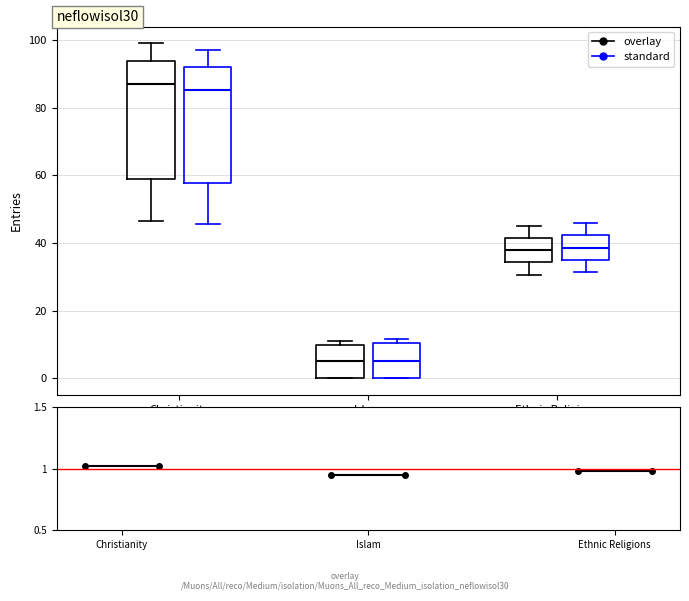

Reading left to right, read every box against the y-axis: the position of its median line, the range the box covers, and the ends of its whiskers. The values are not printed on the chart, so give them approximately, as read against the axis.

Christianity (overlay): median 88, box 58 to 94, whiskers 46 to 100
Christianity (standard): median 86, box 58 to 92, whiskers 46 to 98
Islam (overlay): median 6, box 0 to 10, whiskers 0 to 12
Islam (standard): median 6, box 0 to 10, whiskers 0 to 12
Ethnic Religions (overlay): median 38, box 34 to 42, whiskers 30 to 46
Ethnic Religions (standard): median 38, box 34 to 42, whiskers 32 to 46